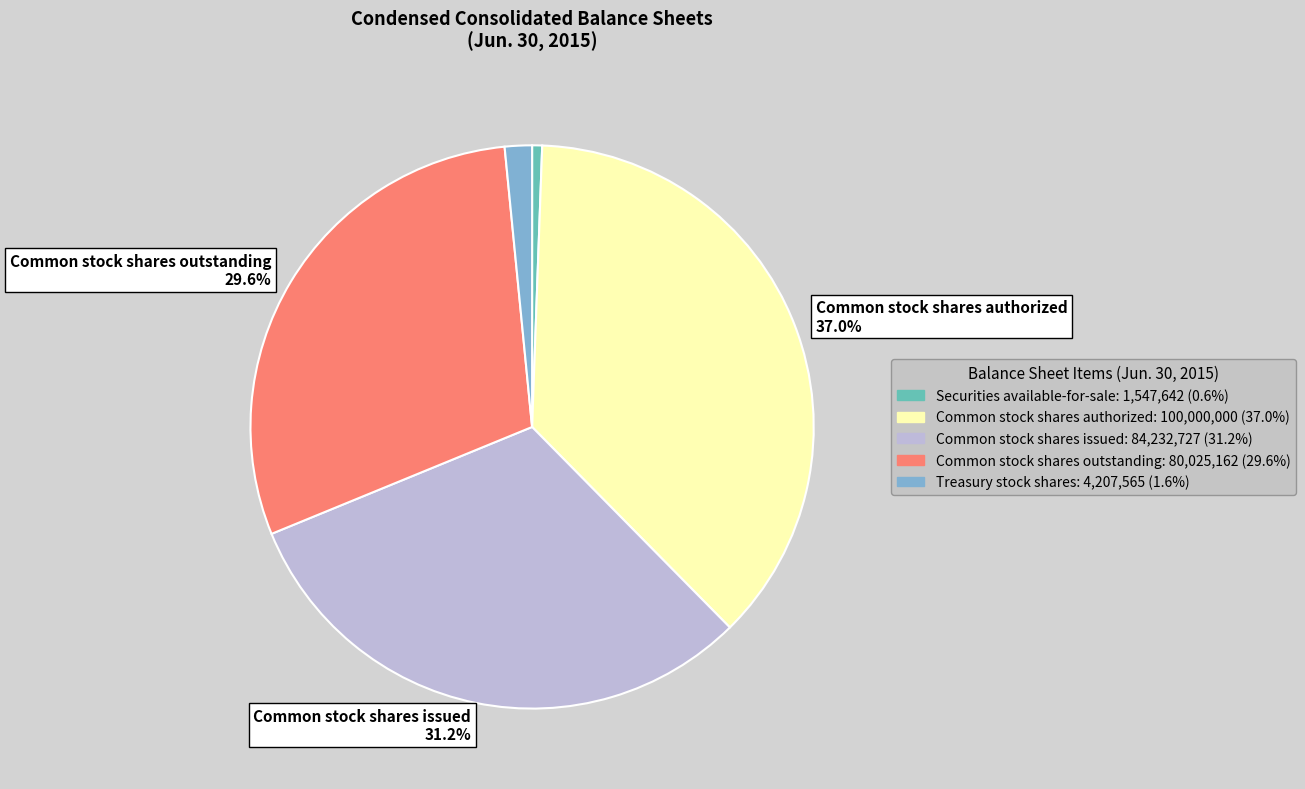

Does any single category account for the majority?

No